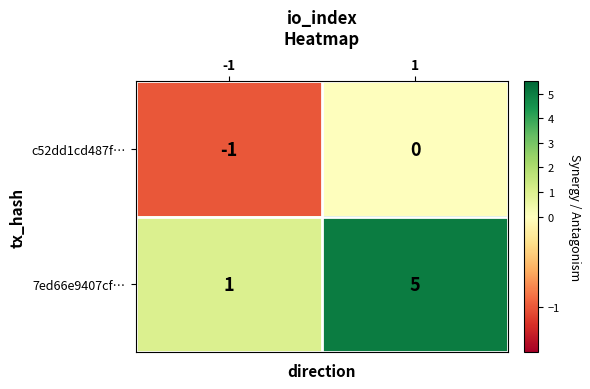

The value of c52dd1cd487f… at 1 is 0. True or false?

True